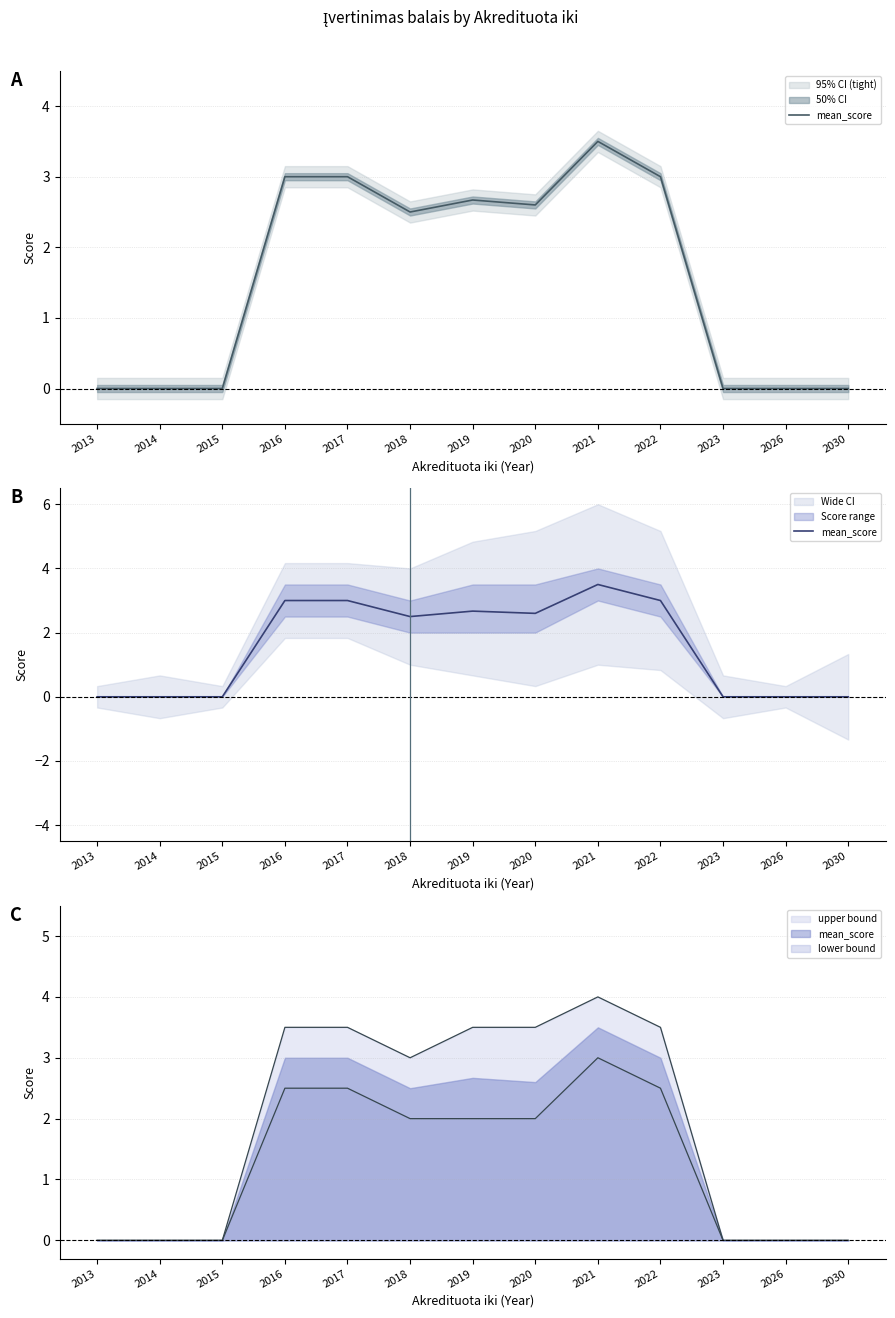

What is the maximum value shown in the chart?

3.5